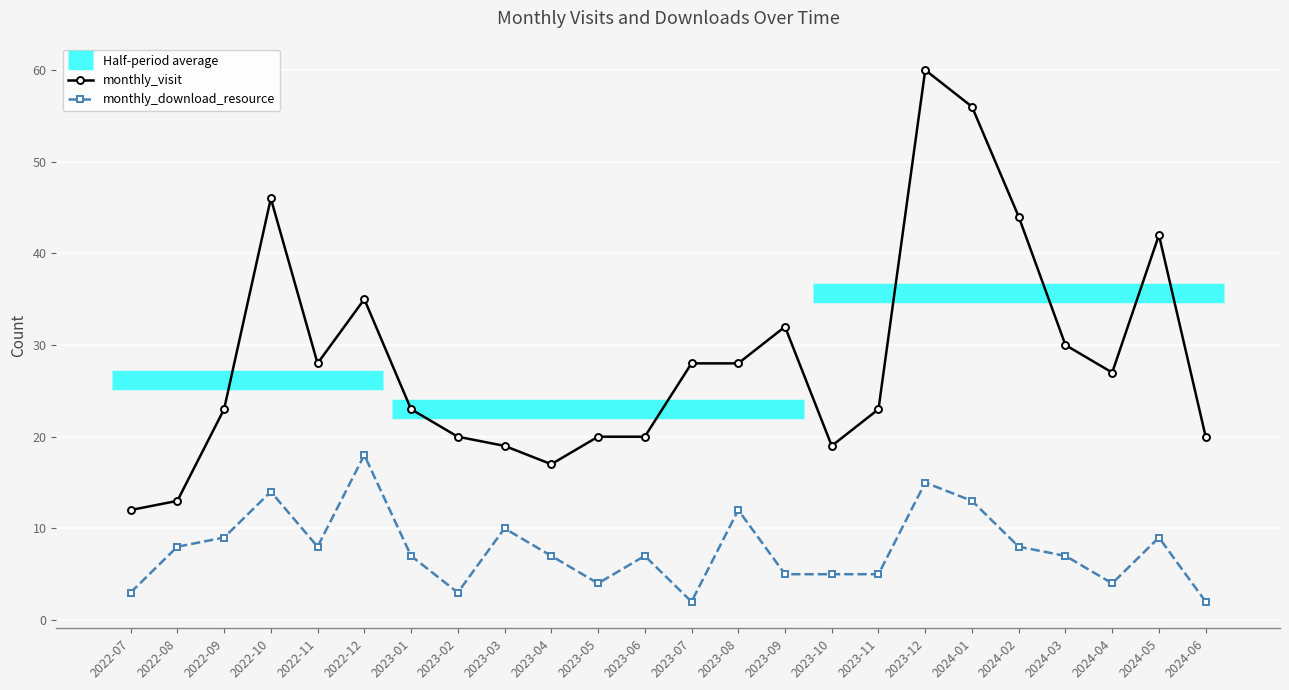

Does the chart display data point markers on the line(s)?

Yes